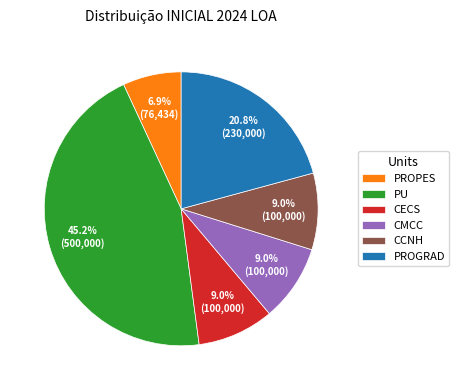

Is there any slice that represents more than half of the pie?

No